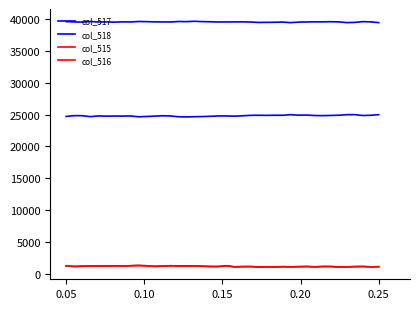

Is this an area chart (filled region under the line)?

No